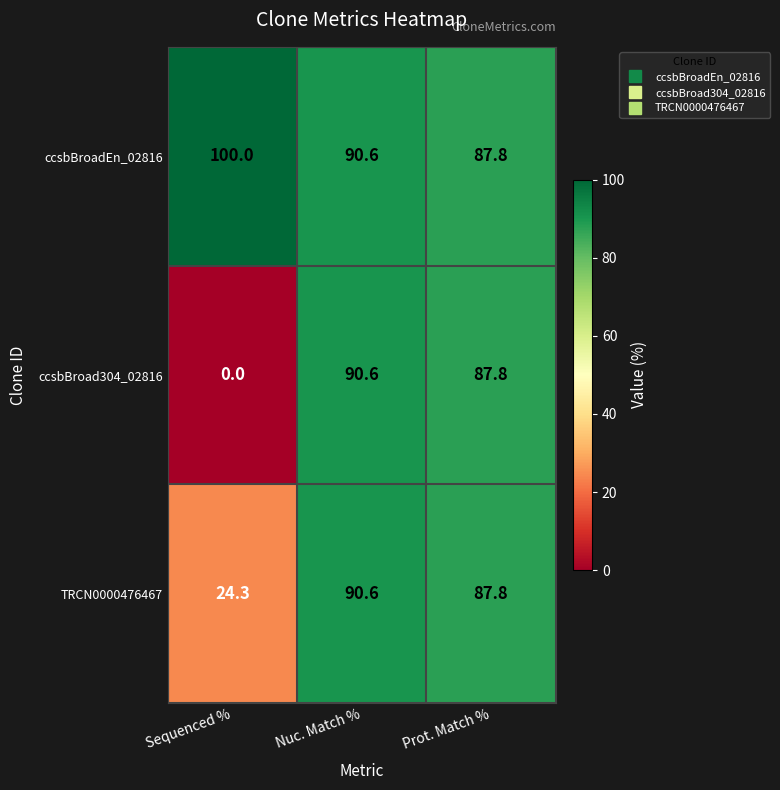

Read the TRCN0000476467 value at Prot. Match %.

87.8